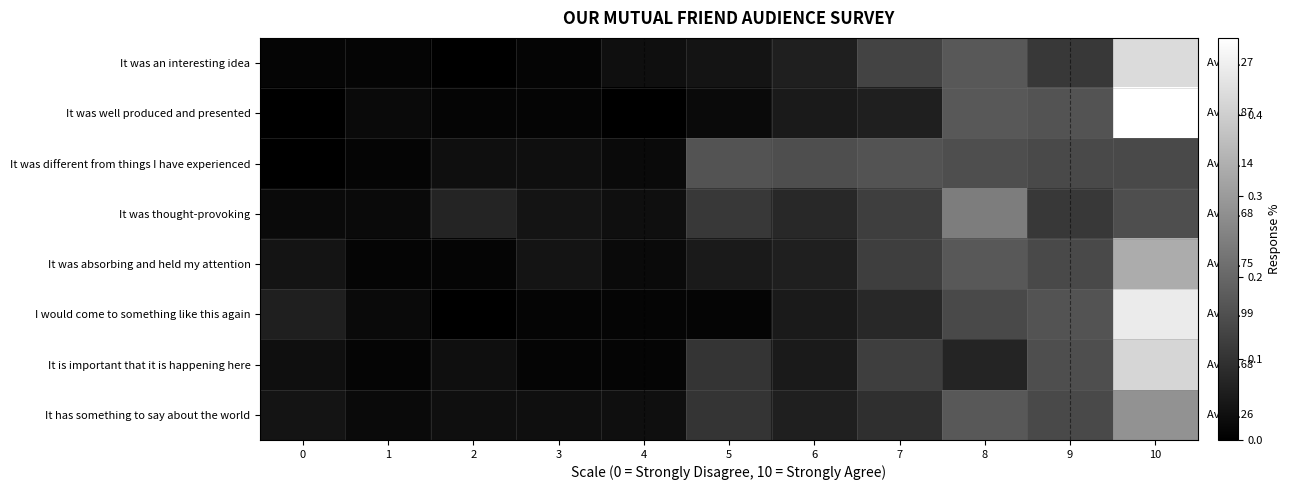

Reading left to right, what are all the values shown in this chart?

It was an interesting idea: 0=0.0	1=0.0	2=0.0	3=0.0	4=0.0	5=0.0	6=0.1	7=0.1	8=0.2	9=0.1	10=0.4
It was well produced and presented: 0=0.0	1=0.0	2=0.0	3=0.0	4=0.0	5=0.0	6=0.1	7=0.1	8=0.2	9=0.2	10=0.5
It was different from things I have experienced: 0=0.0	1=0.0	2=0.0	3=0.0	4=0.0	5=0.2	6=0.2	7=0.2	8=0.2	9=0.1	10=0.1
It was thought-provoking: 0=0.0	1=0.0	2=0.1	3=0.0	4=0.0	5=0.1	6=0.1	7=0.1	8=0.2	9=0.1	10=0.2
It was absorbing and held my attention: 0=0.0	1=0.0	2=0.0	3=0.0	4=0.0	5=0.1	6=0.1	7=0.1	8=0.2	9=0.1	10=0.3
I would come to something like this again: 0=0.1	1=0.0	2=0.0	3=0.0	4=0.0	5=0.0	6=0.1	7=0.1	8=0.1	9=0.2	10=0.5
It is important that it is happening here: 0=0.0	1=0.0	2=0.0	3=0.0	4=0.0	5=0.1	6=0.1	7=0.1	8=0.1	9=0.2	10=0.4
It has something to say about the world: 0=0.0	1=0.0	2=0.0	3=0.0	4=0.0	5=0.1	6=0.1	7=0.1	8=0.2	9=0.1	10=0.3